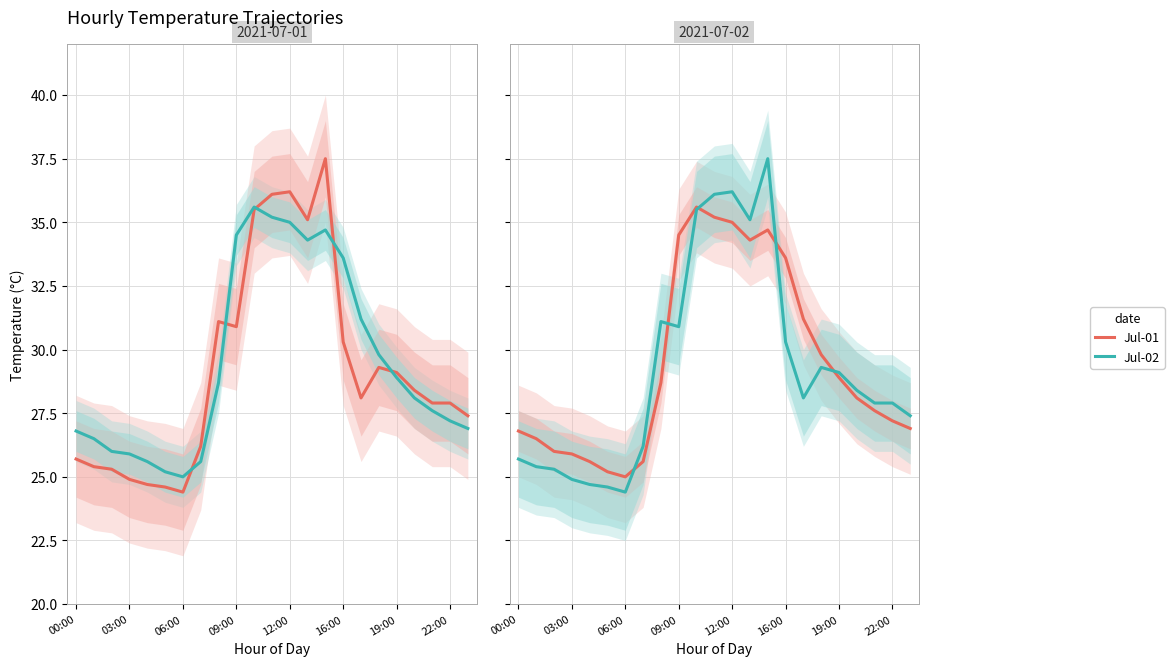

What is the label of the 17th point from the left?

16